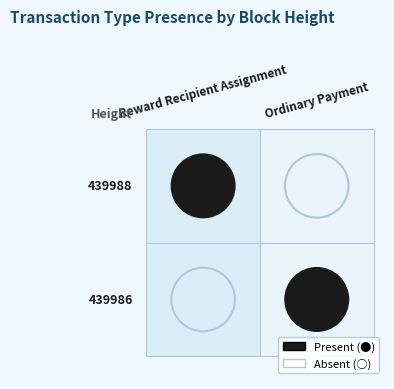

Between 439988 and 439986, which is larger?

439988